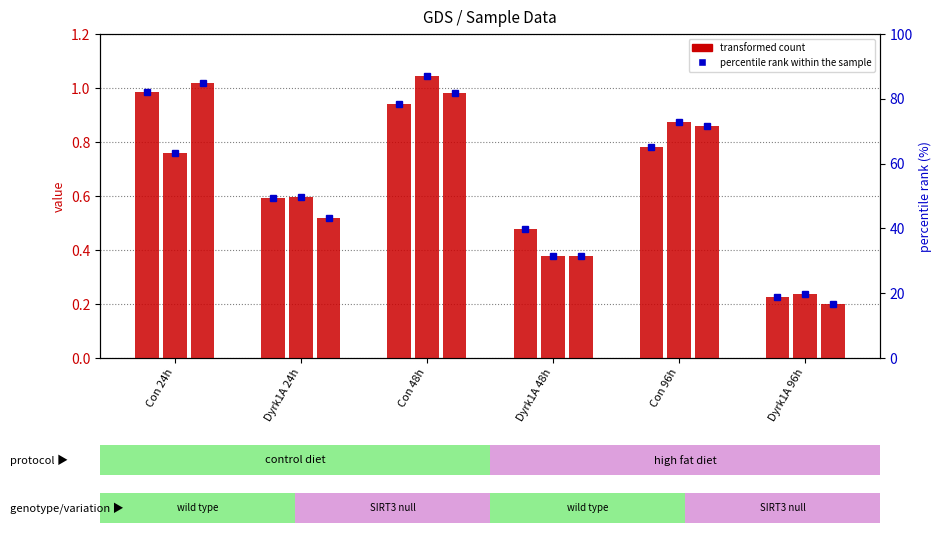

Read the value at Dyrk1A 48h.

0.5